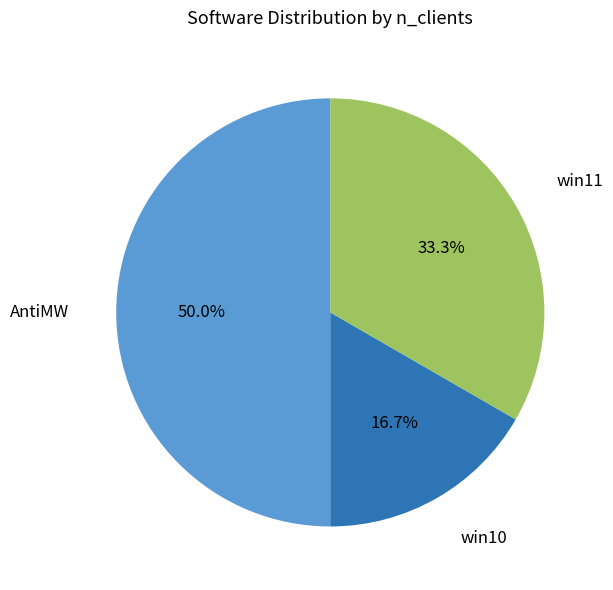

The win10 slice represents 30% of the pie. True or false?

False